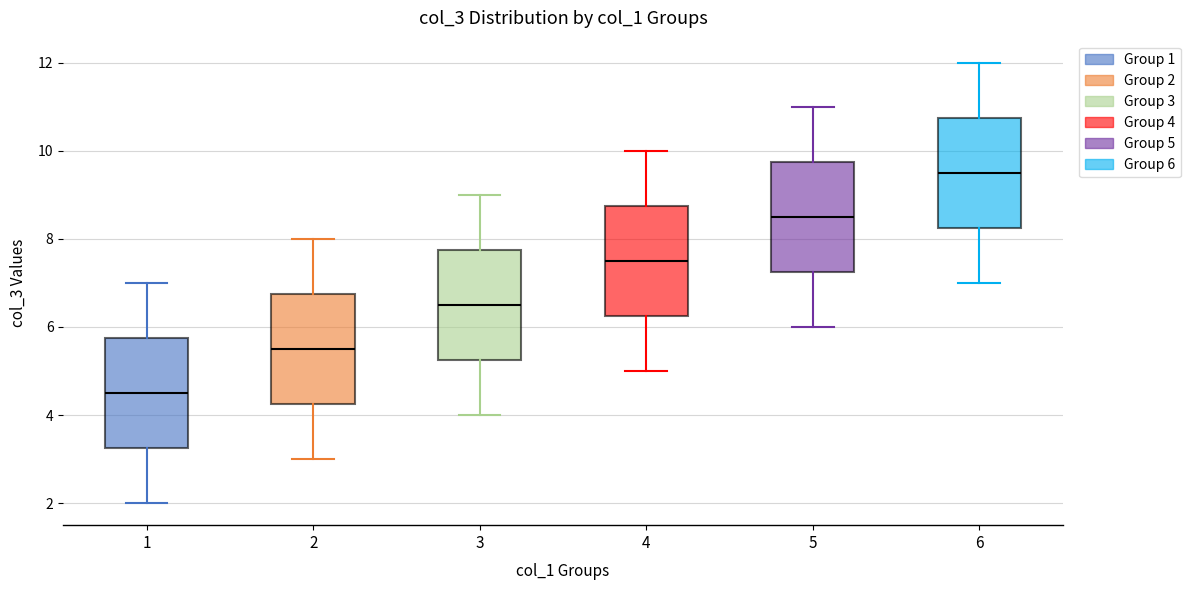

Which box has the lowest median line?

1